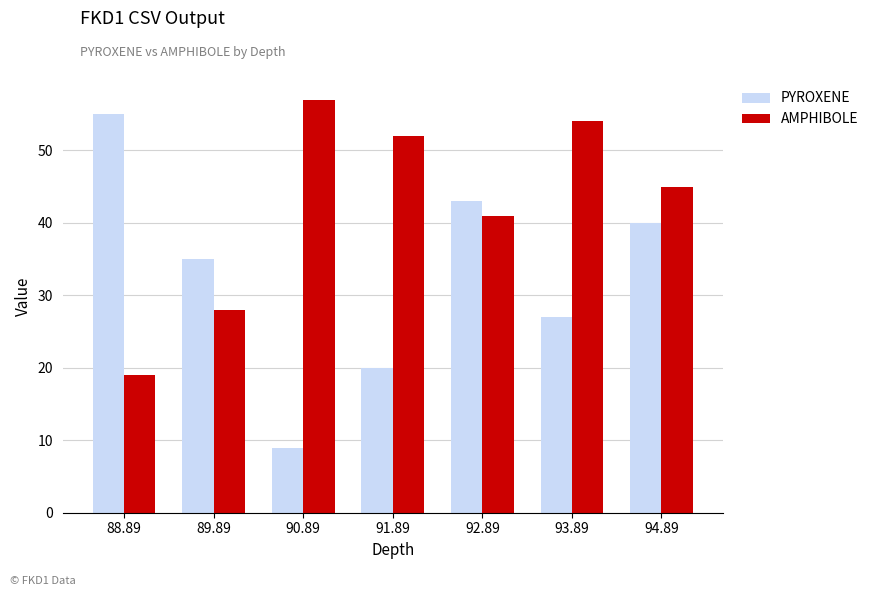

How many data points in PYROXENE are less than 35?

3